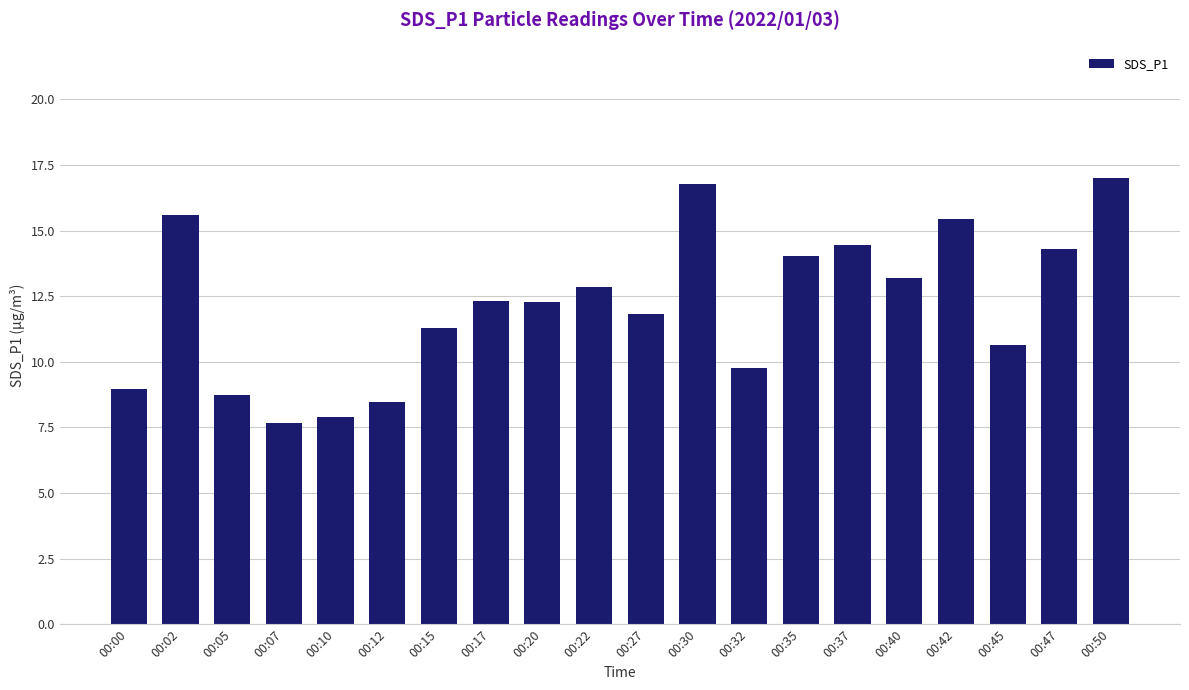

What is the smallest value displayed?

7.7